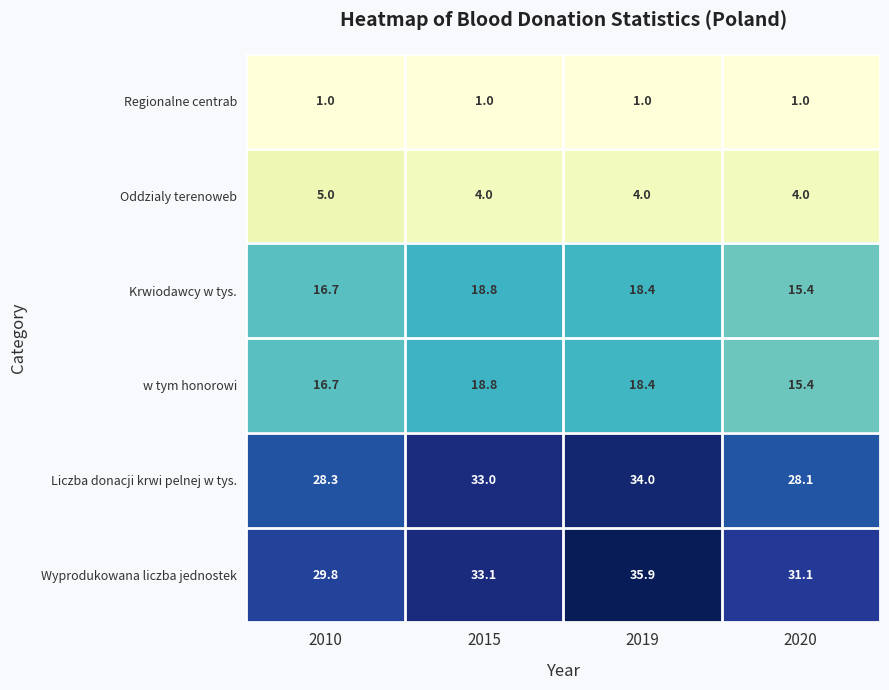

The Regionalne centrab series shows 1.0 at 2010. True or false?

True